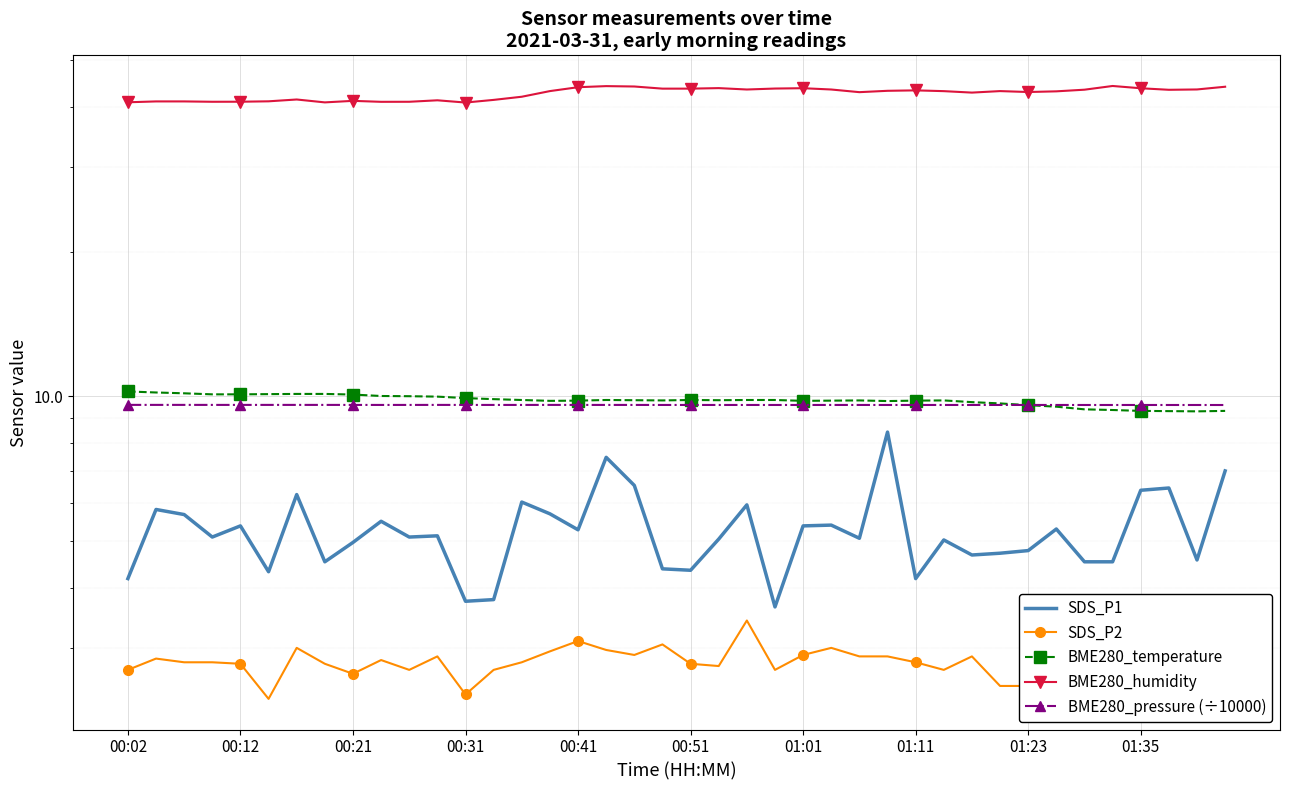

How many lines are shown in the chart?

5